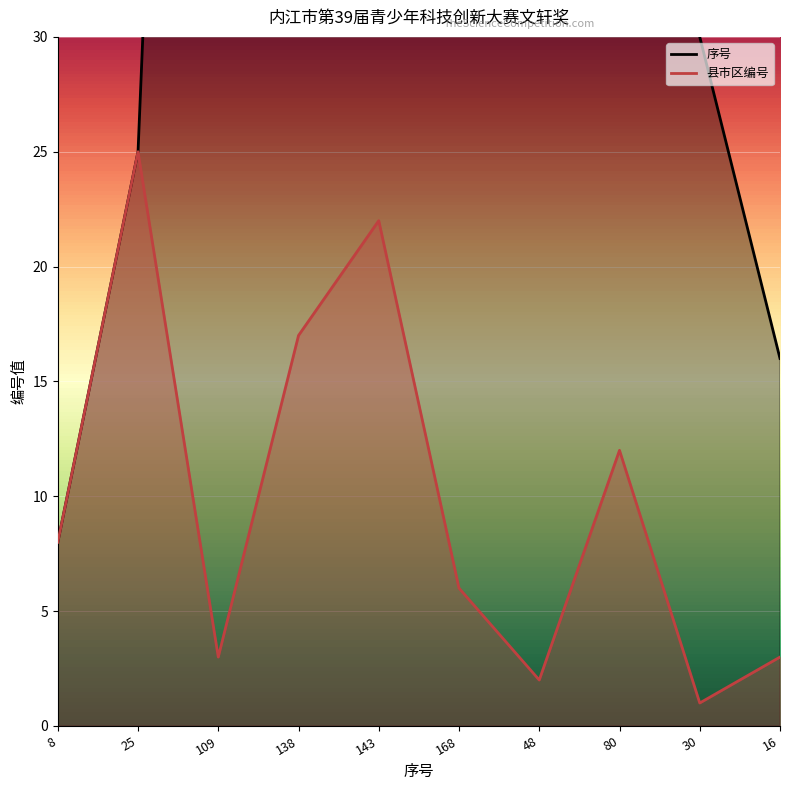

At how many categories does at least one series exceed 46?

6